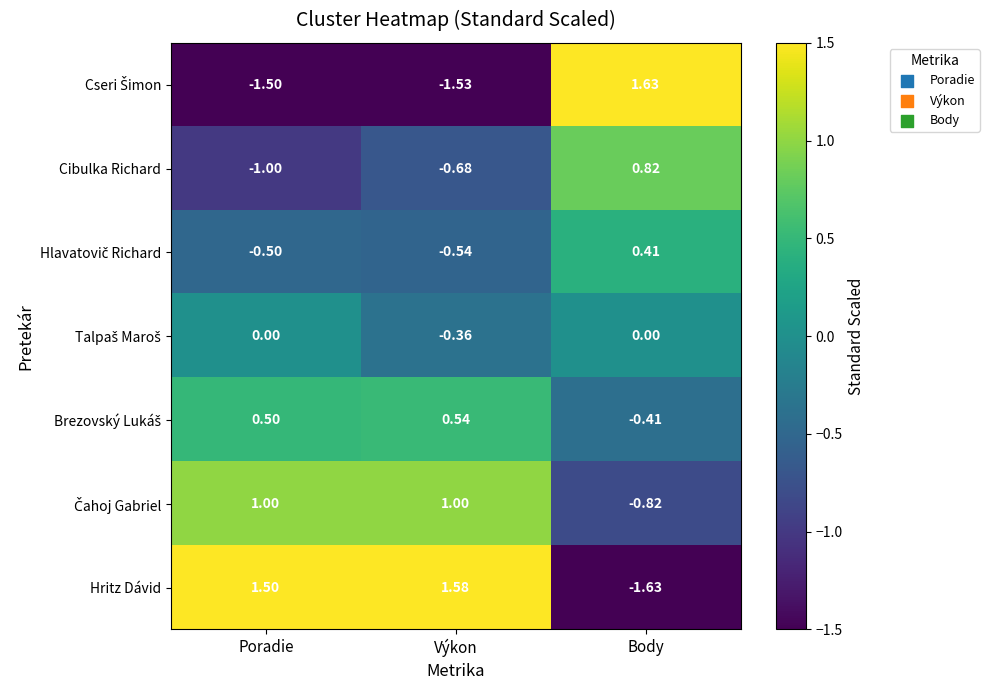

How many categories are shown in the chart?

3